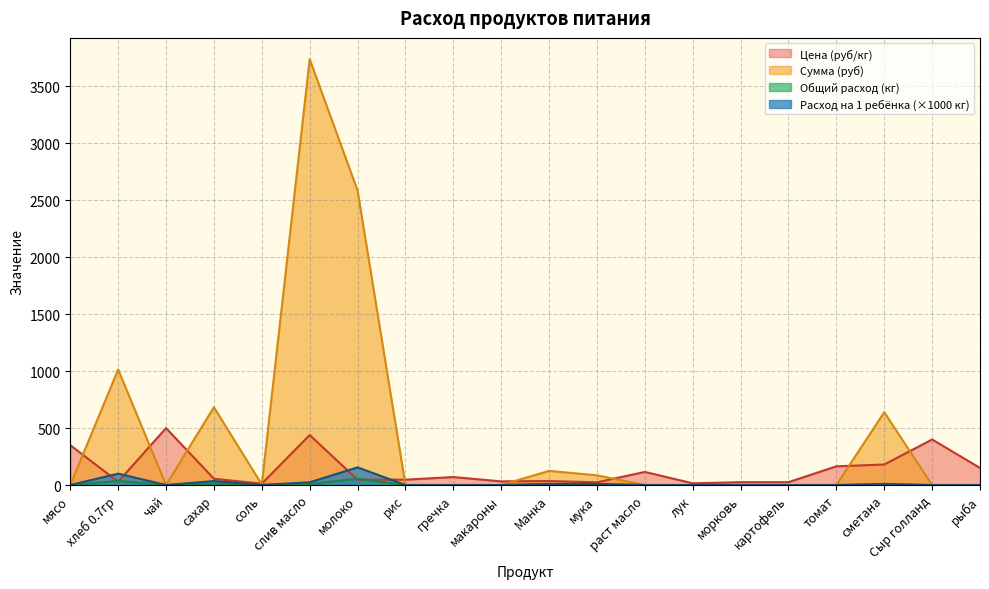

Between Манка and Сыр голланд, which series saw the biggest shift?

Цена (руб/кг)